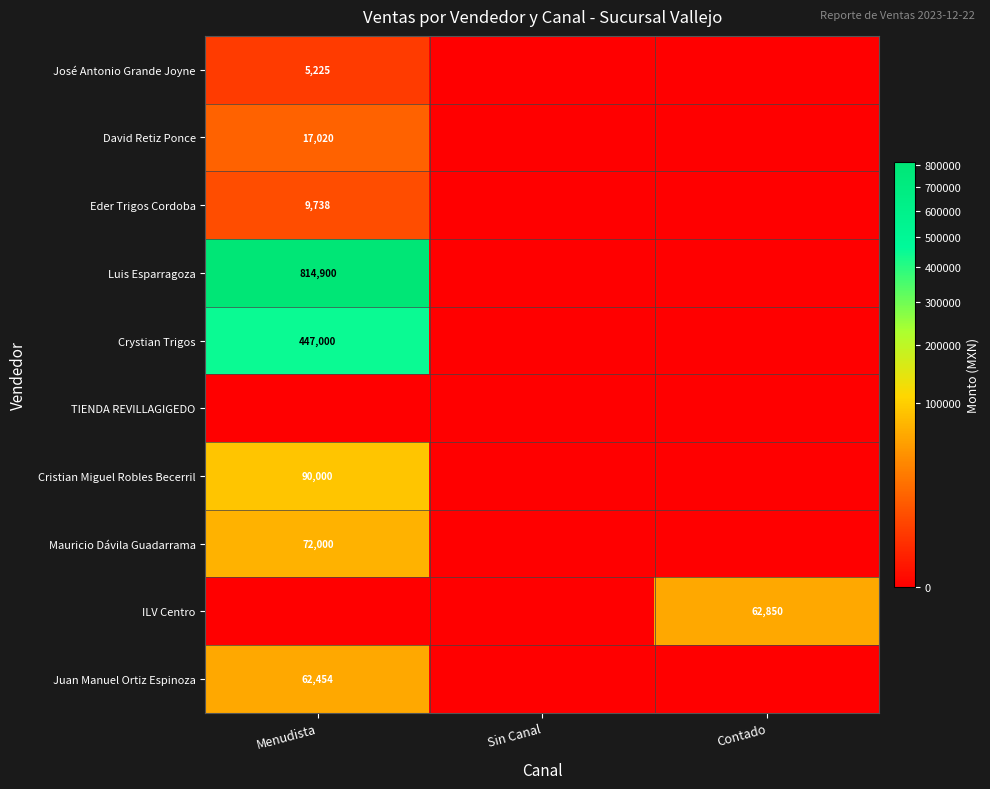

What is the spread (max minus min) of values at Contado?

62850.0